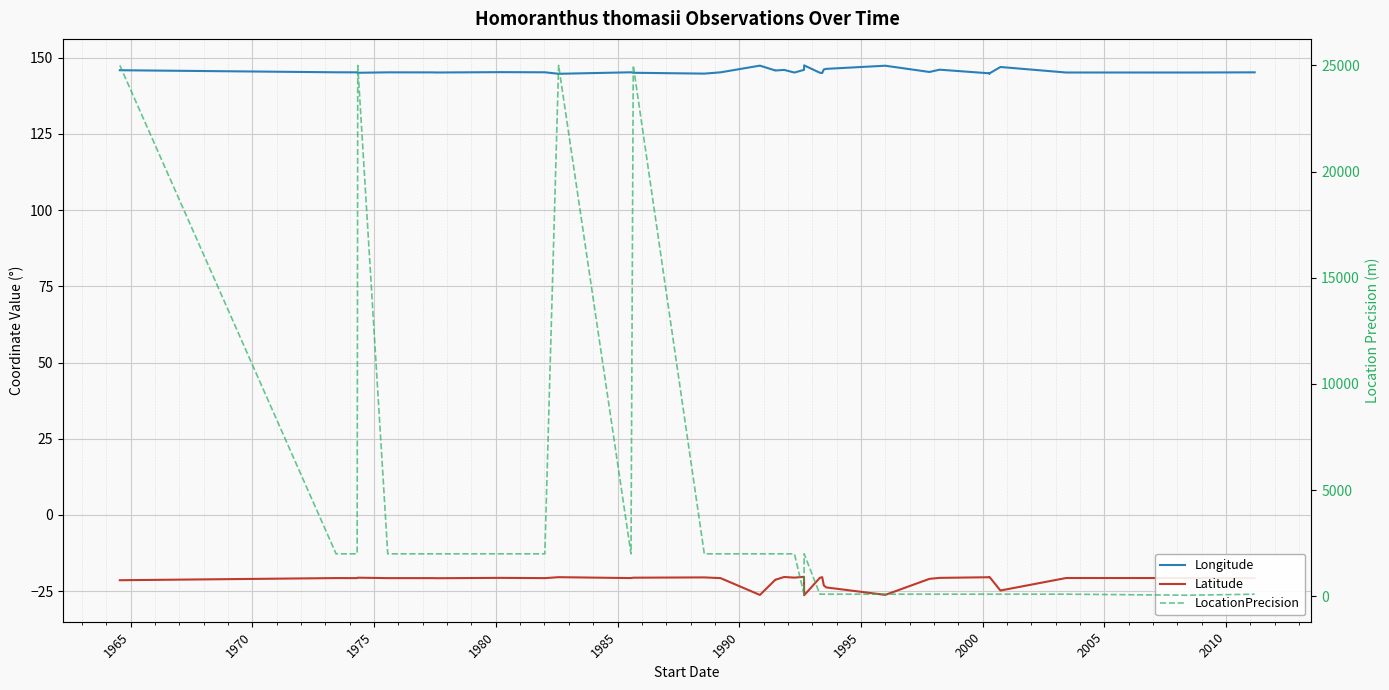

Which series has the widest spread of values?

LocationPrecision